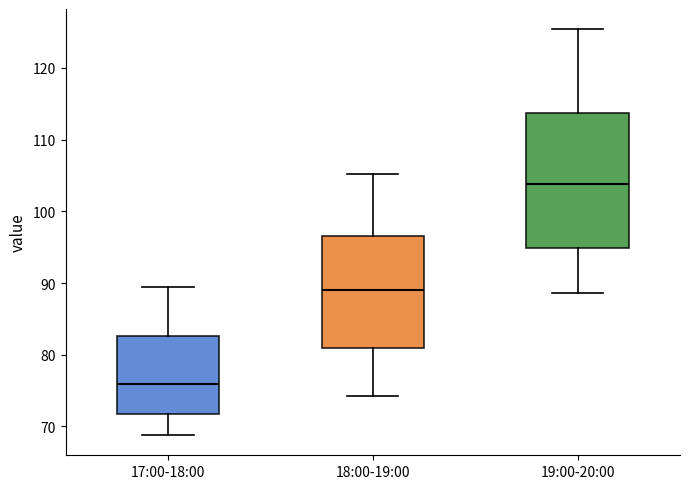

Reading left to right, transcribe this box plot: for each box, give where its median line is, the range the box spans, and where its two whiskers end, as read against the y-axis. The values are not printed on the chart, so give them approximately, as read against the axis.

17:00-18:00: median 76, box 72 to 83, whiskers 69 to 89
18:00-19:00: median 89, box 81 to 97, whiskers 74 to 105
19:00-20:00: median 104, box 95 to 114, whiskers 89 to 125